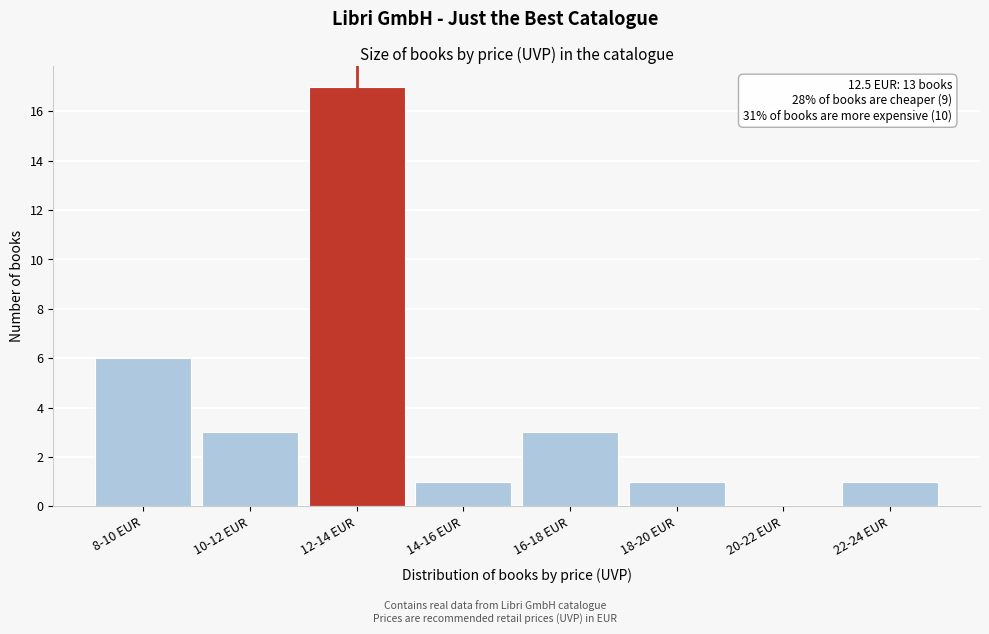

The chart shows a value of 9 at 12-14 EUR. True or false?

False